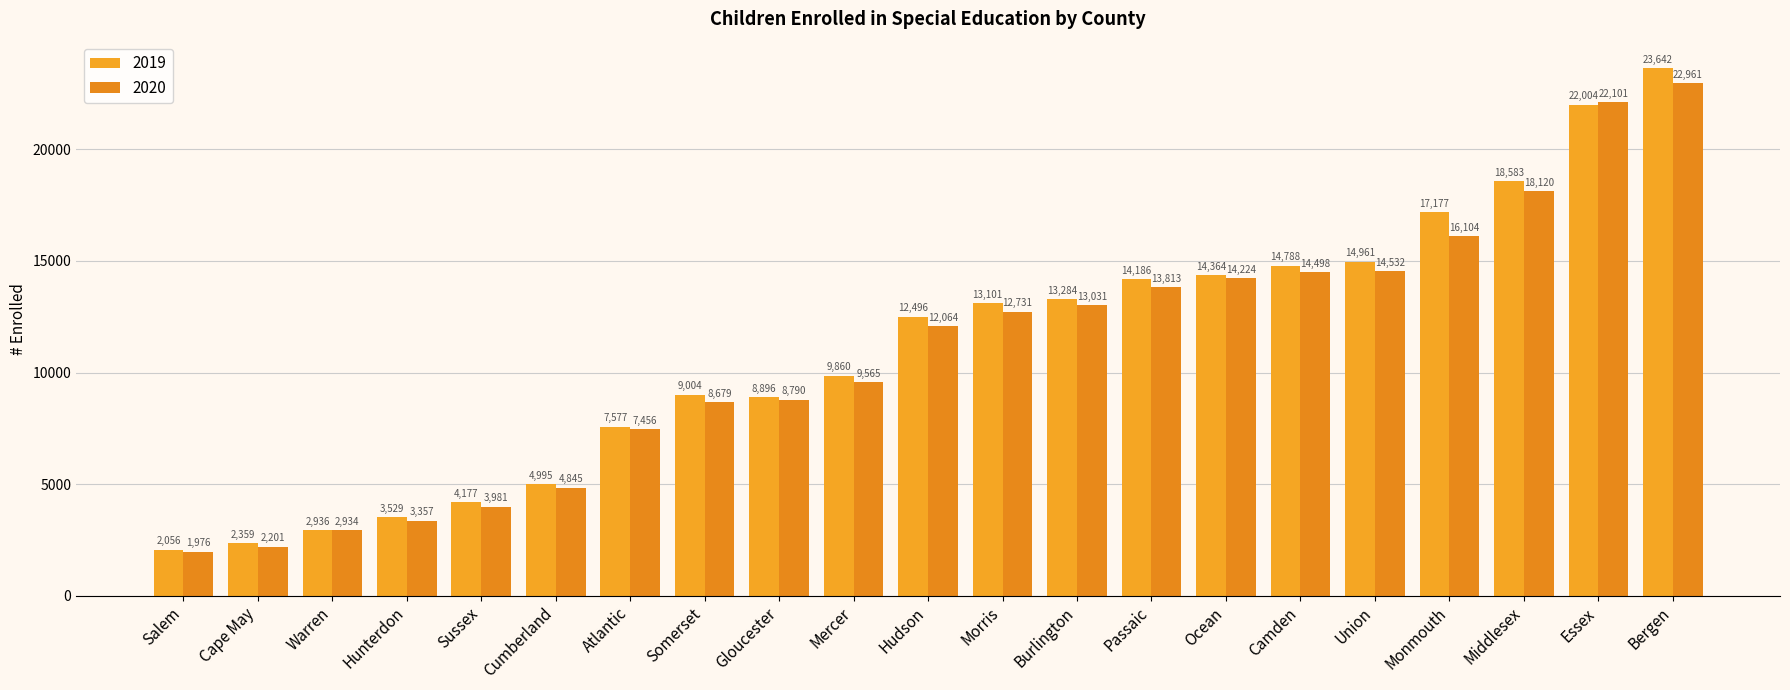

Reading right to left, list all the values displayed in this chart.

2019: 23642	22004	18583	17177	14961	14788	14364	14186	13284	13101	12496	9860	8896	9004	7577	4995	4177	3529	2936	2359	2056
2020: 22961	22101	18120	16104	14532	14498	14224	13813	13031	12731	12064	9565	8790	8679	7456	4845	3981	3357	2934	2201	1976